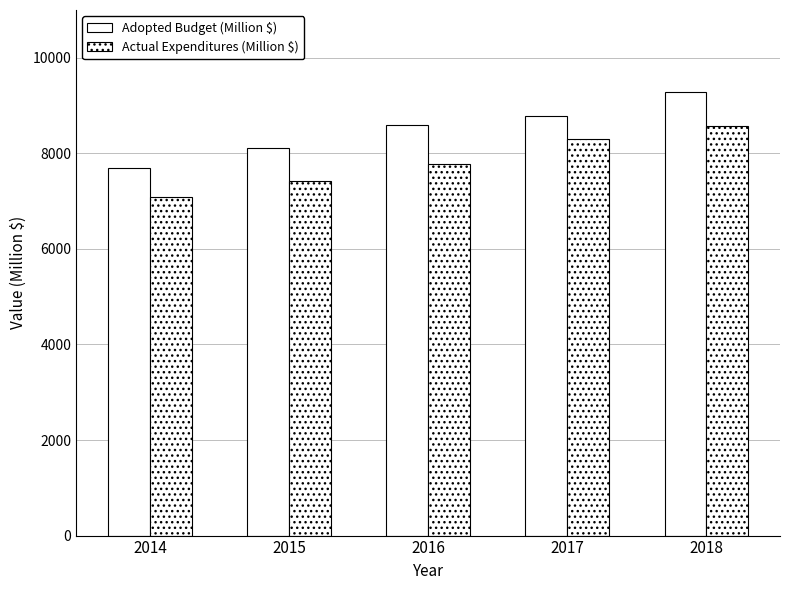

At which label does Actual Expenditures (Million $) reach its peak?

2018